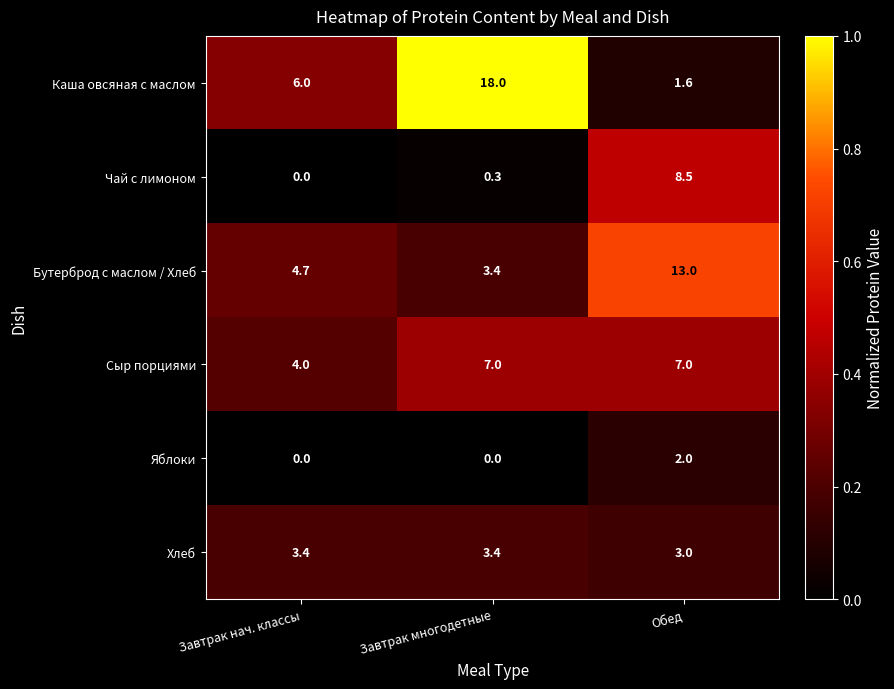

At how many categories does at least one series exceed 2?

3